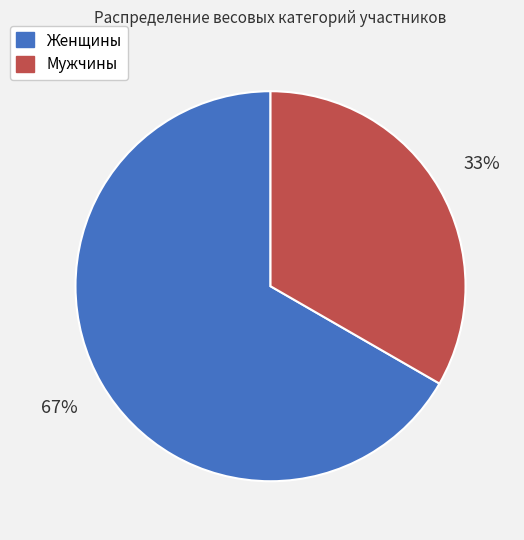

To the nearest percent, what is the average slice percentage?

50%